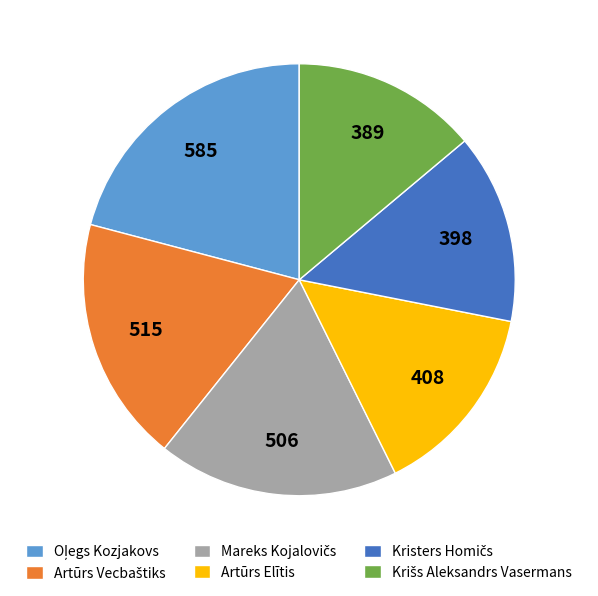

Is it true that Artūrs Elītis is 23% of the pie?

False